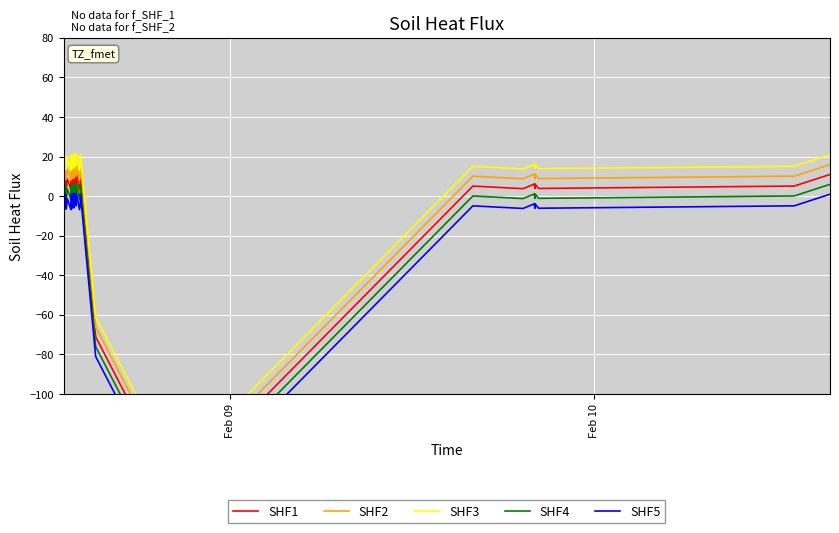

Is this an area chart (filled region under the line)?

No